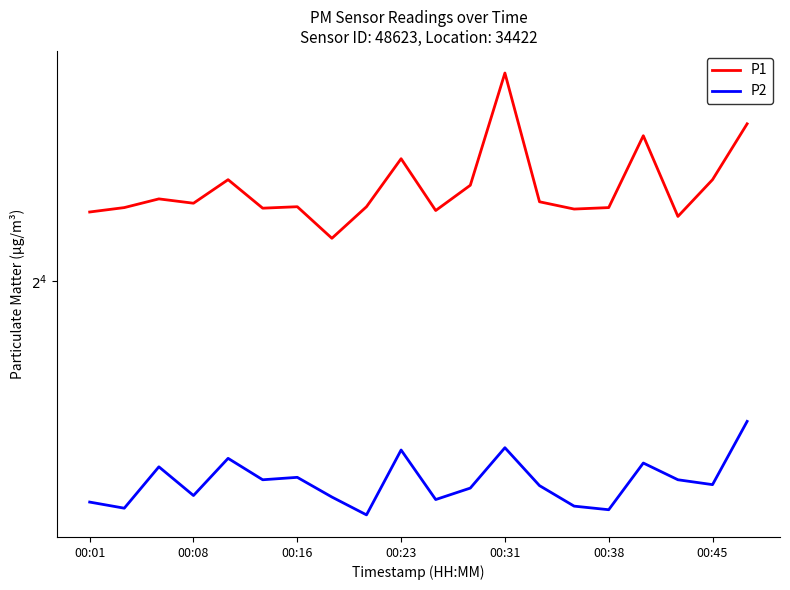

List the series in order of their peak value, highest first.

P1, P2